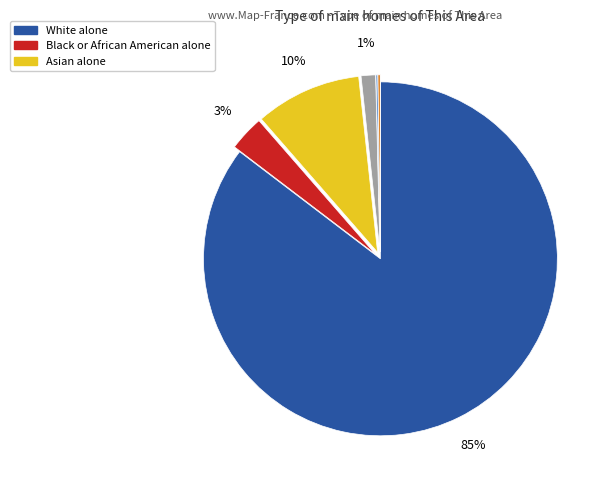

To the nearest percent, what is the average slice percentage?

14%